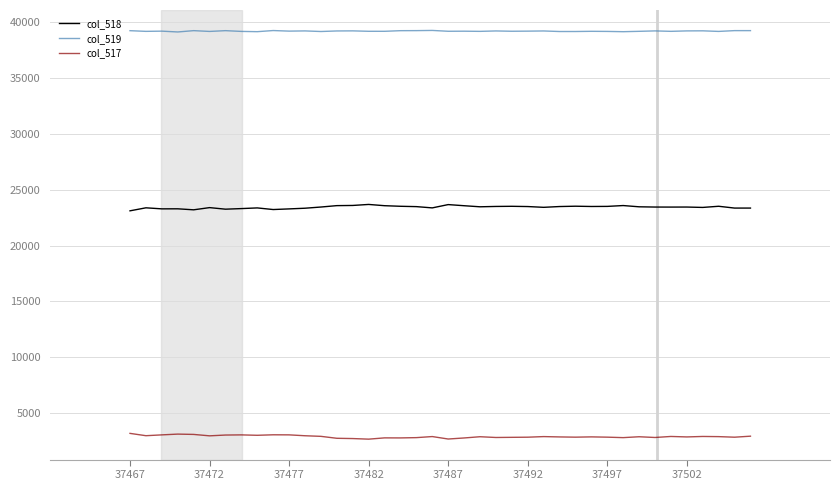

Which series has the largest total across all categories?

col_519